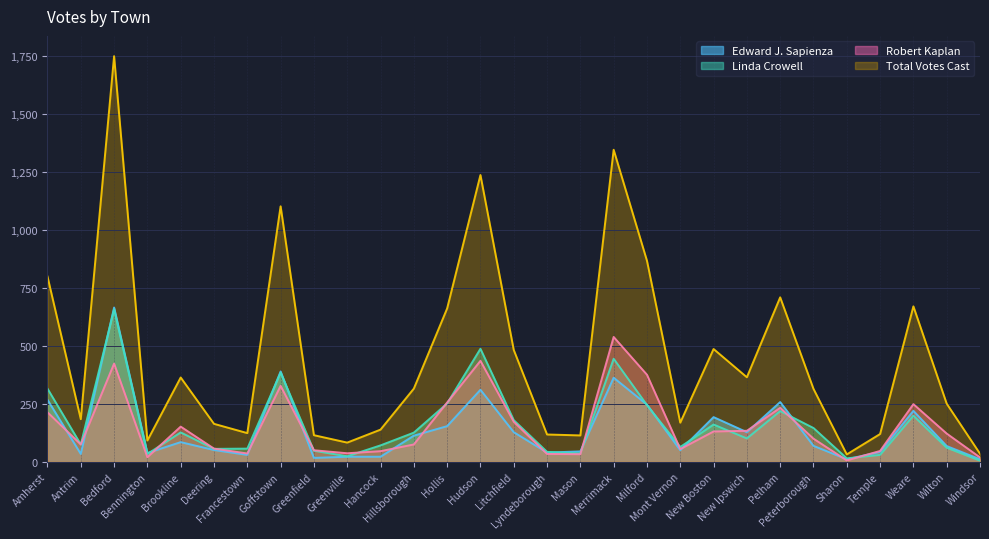

Reading left to right, transcribe all the data shown in this chart.

Edward J. Sapienza: 268	34	666	38	85	51	30	390	17	22	22	113	154	311	128	40	45	363	247	50	193	128	258	69	11	43	220	68	11
Linda Crowell: 316	75	658	34	127	56	57	385	48	24	71	126	252	488	180	43	36	445	245	64	161	101	219	146	15	30	199	61	5
Robert Kaplan: 214	75	424	20	152	57	36	328	50	37	46	75	256	436	173	34	33	539	376	55	131	134	233	100	6	47	249	122	19
Total Votes Cast: 800	184	1751	92	364	164	124	1103	115	83	139	316	662	1238	483	118	114	1347	868	169	487	365	710	315	32	120	671	251	35